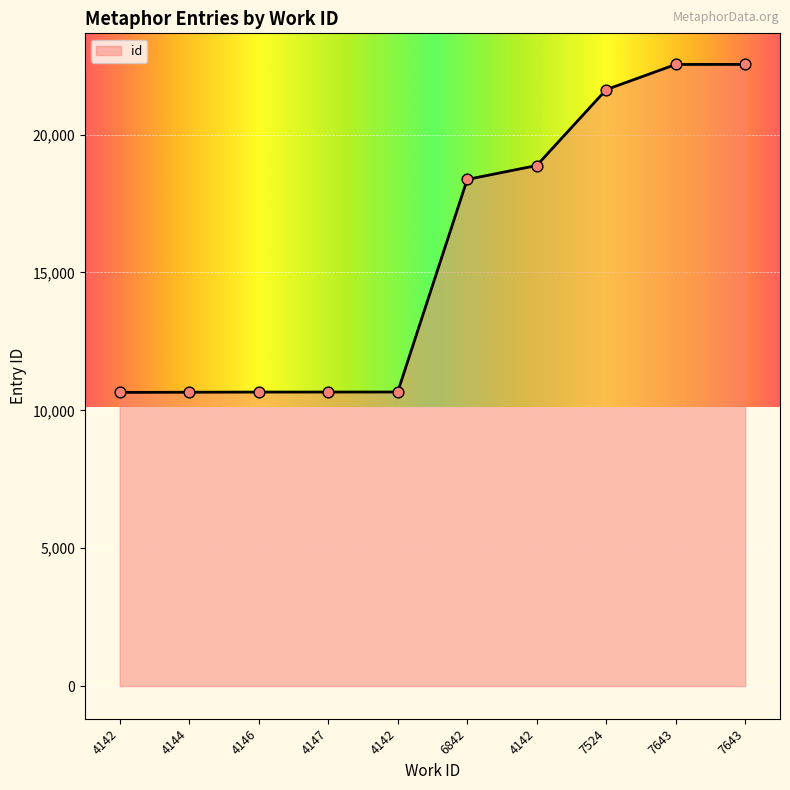

Between 7643 and 6842, which is larger?

7643